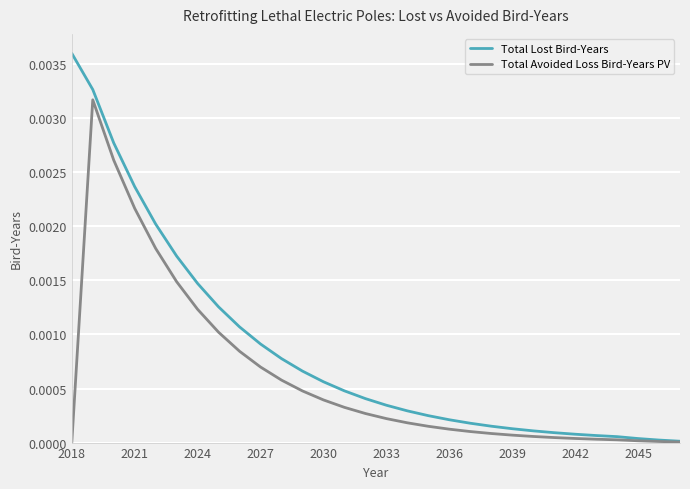

Which series has the largest total across all categories?

Total Lost Bird-Years